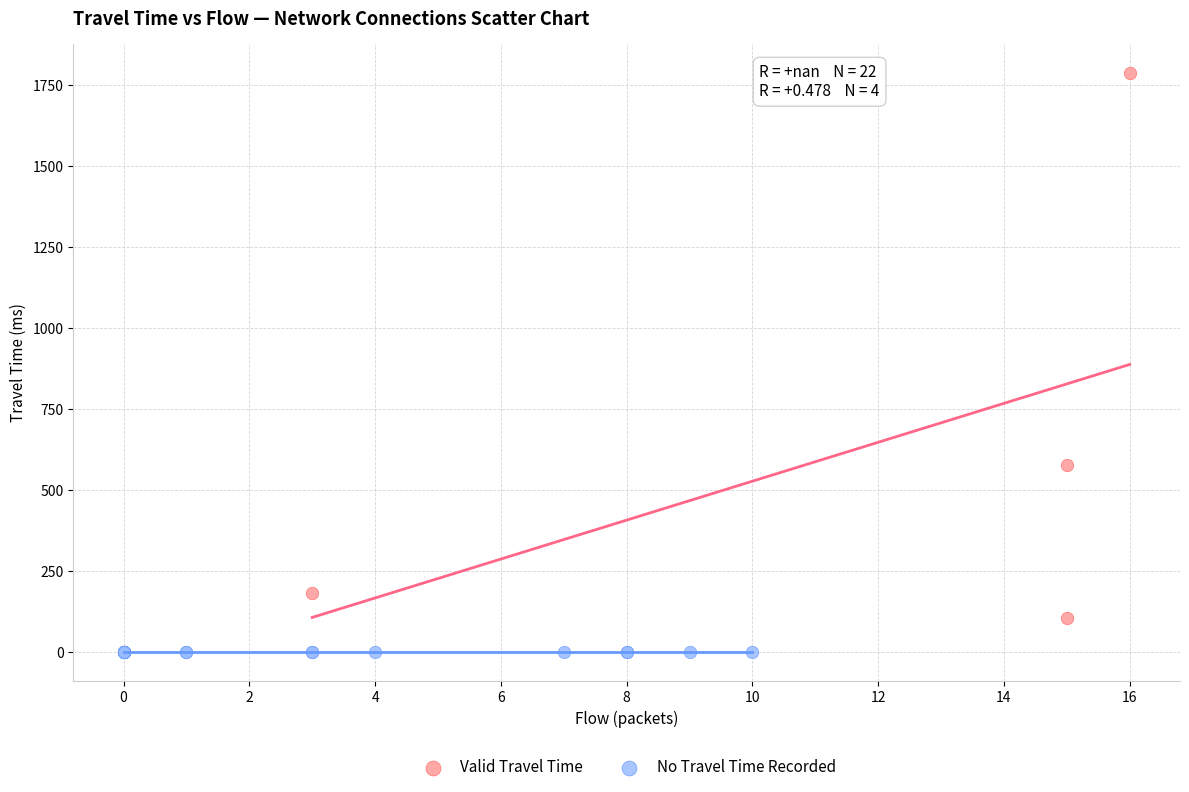

Which series contains the highest Y value?

Valid Travel Time